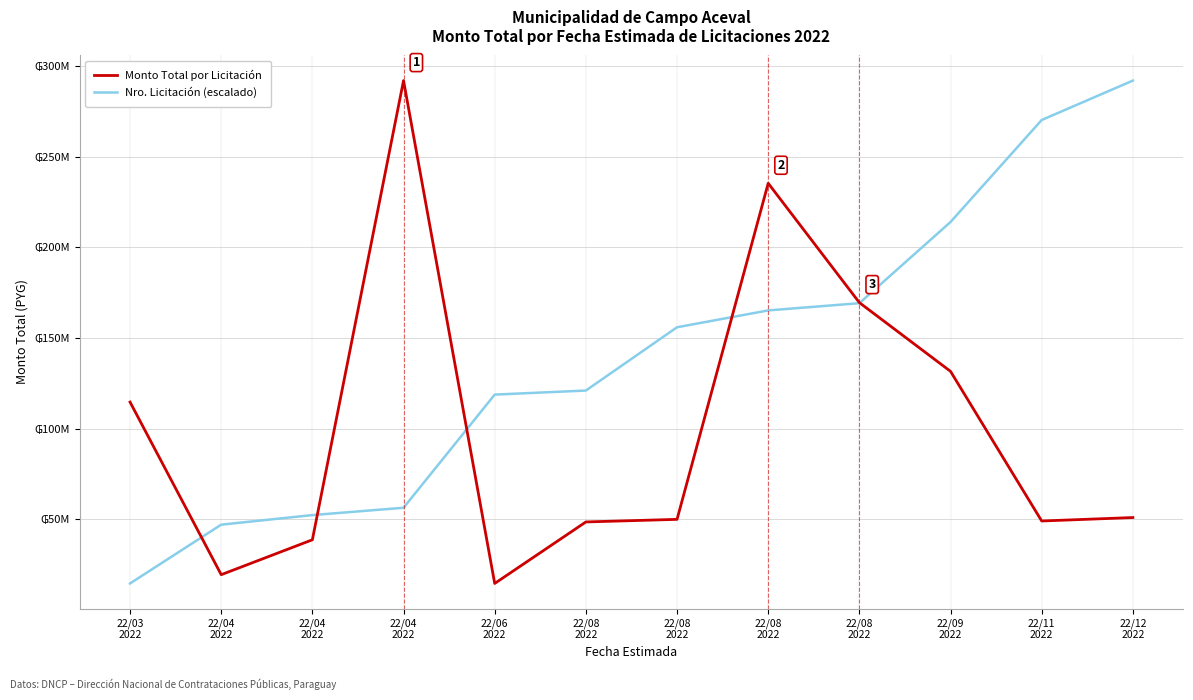

Which label corresponds to the smallest value in the chart?

22/06
2022